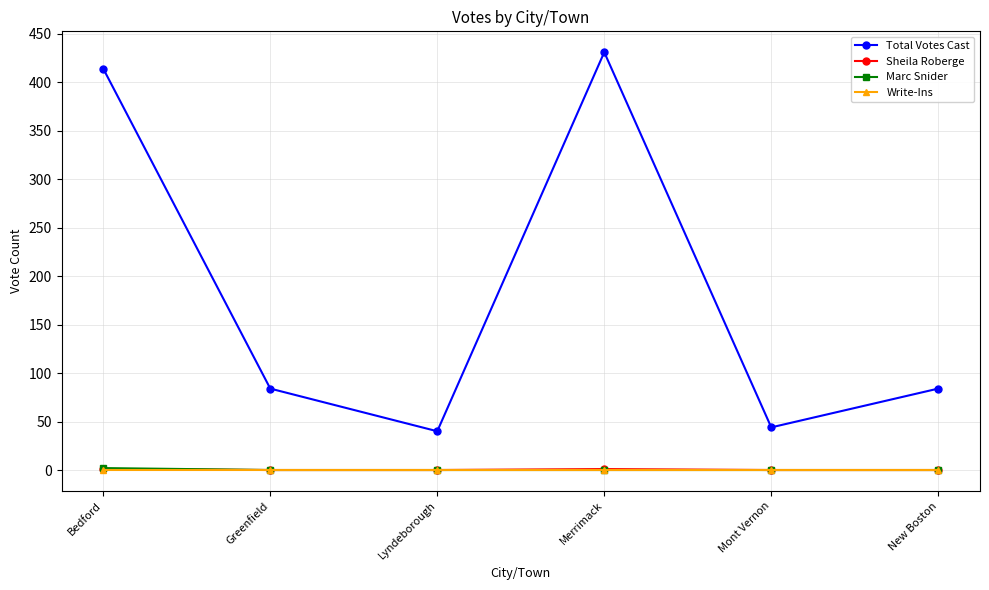

Which series has the largest range (max minus min)?

Total Votes Cast